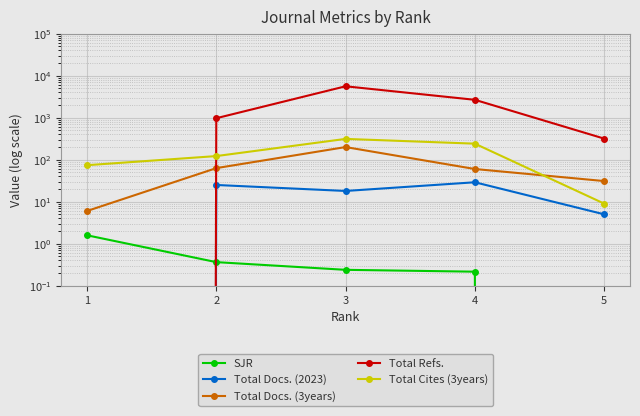

At which category does the chart reach its peak across all series?

3